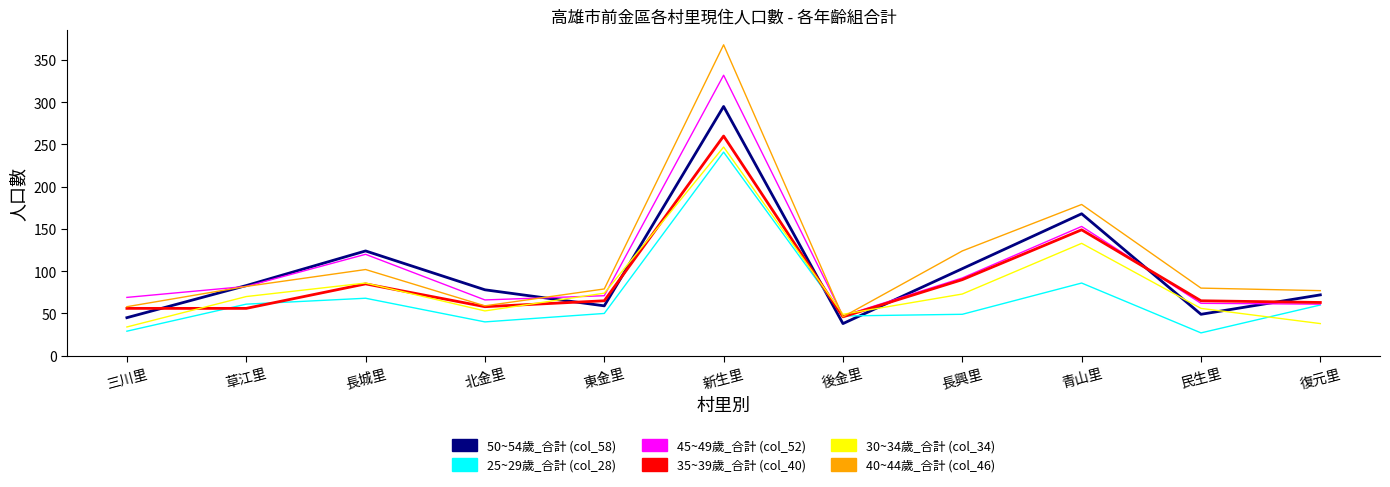

What is the smallest value displayed?

27